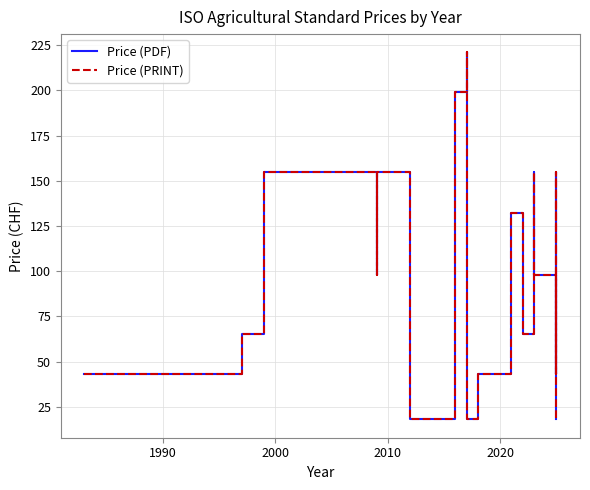

True or false: Price (PDF) has more than 2 interior local peaks.

True